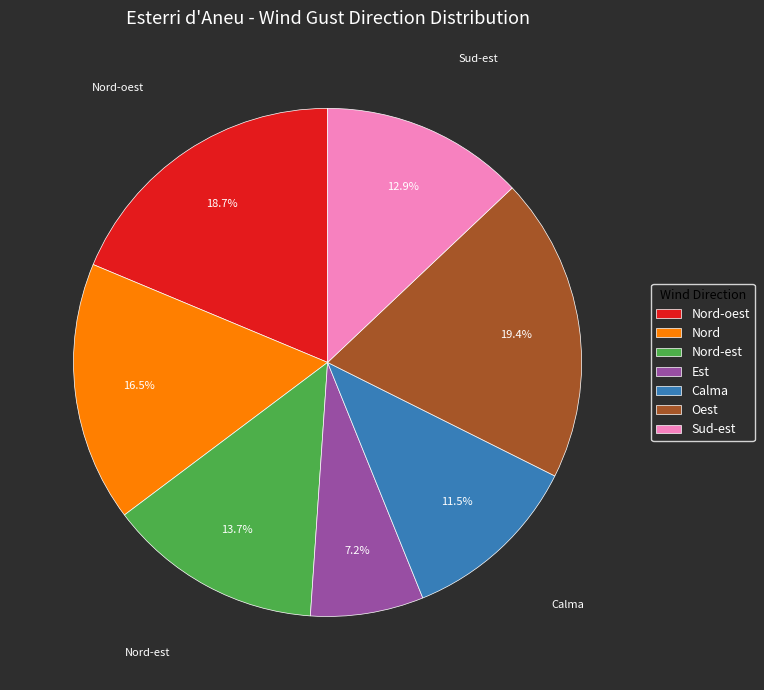

Which slice is the smallest?

Est